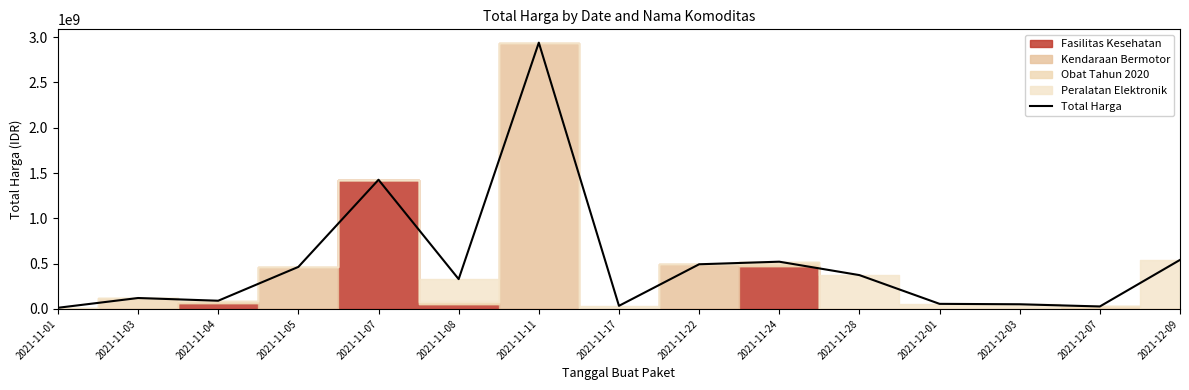

What is the label of the 2nd point from the right?

2021-12-07